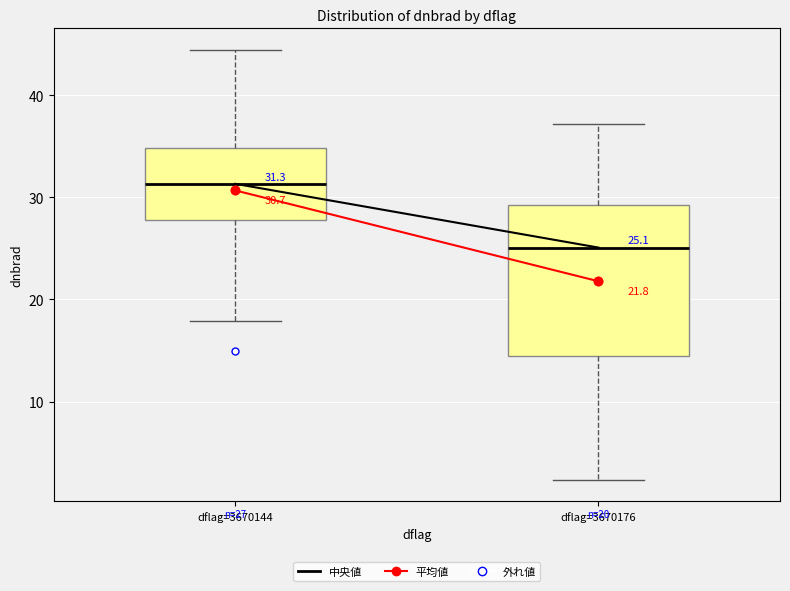

Which box has the lowest median line?

dflag=3670176